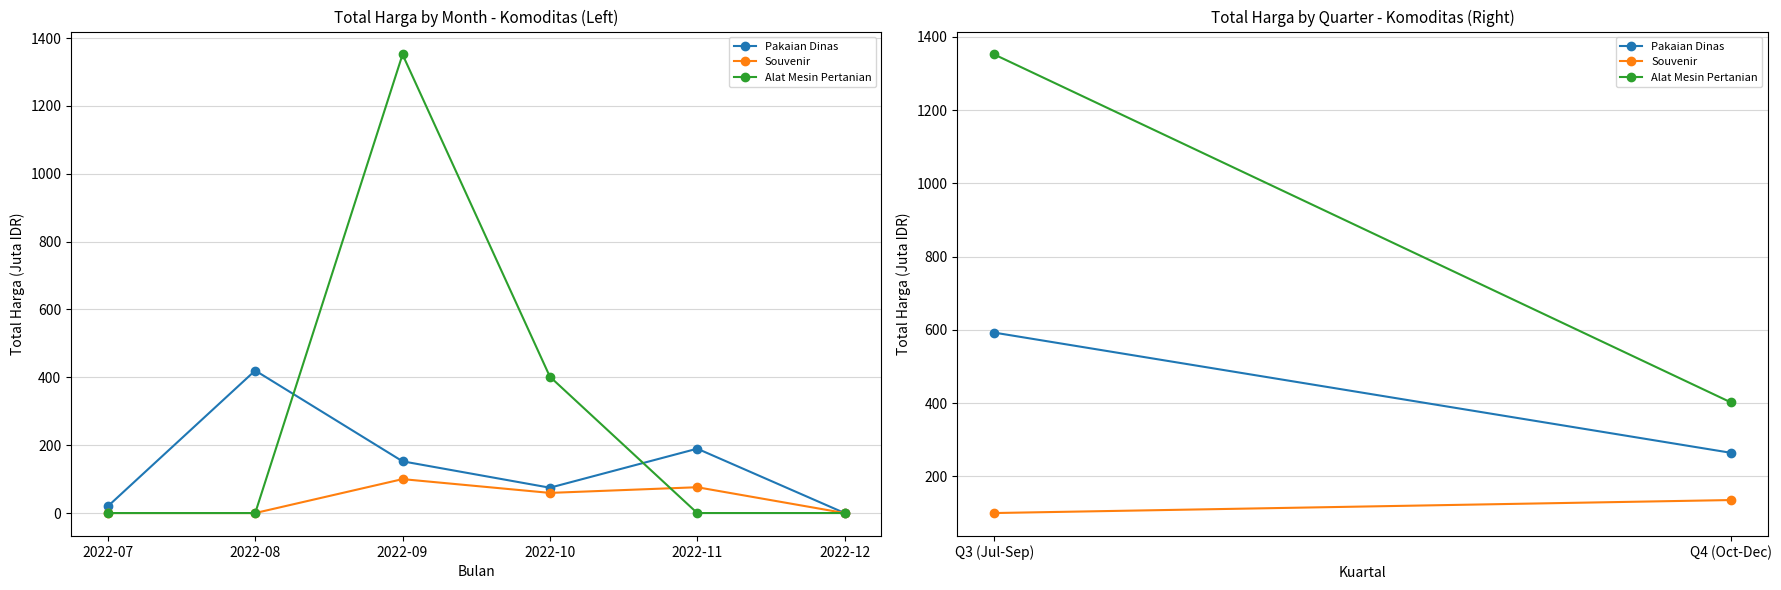

The value of Alat Mesin Pertanian at 2022-07 is 633.3. True or false?

False